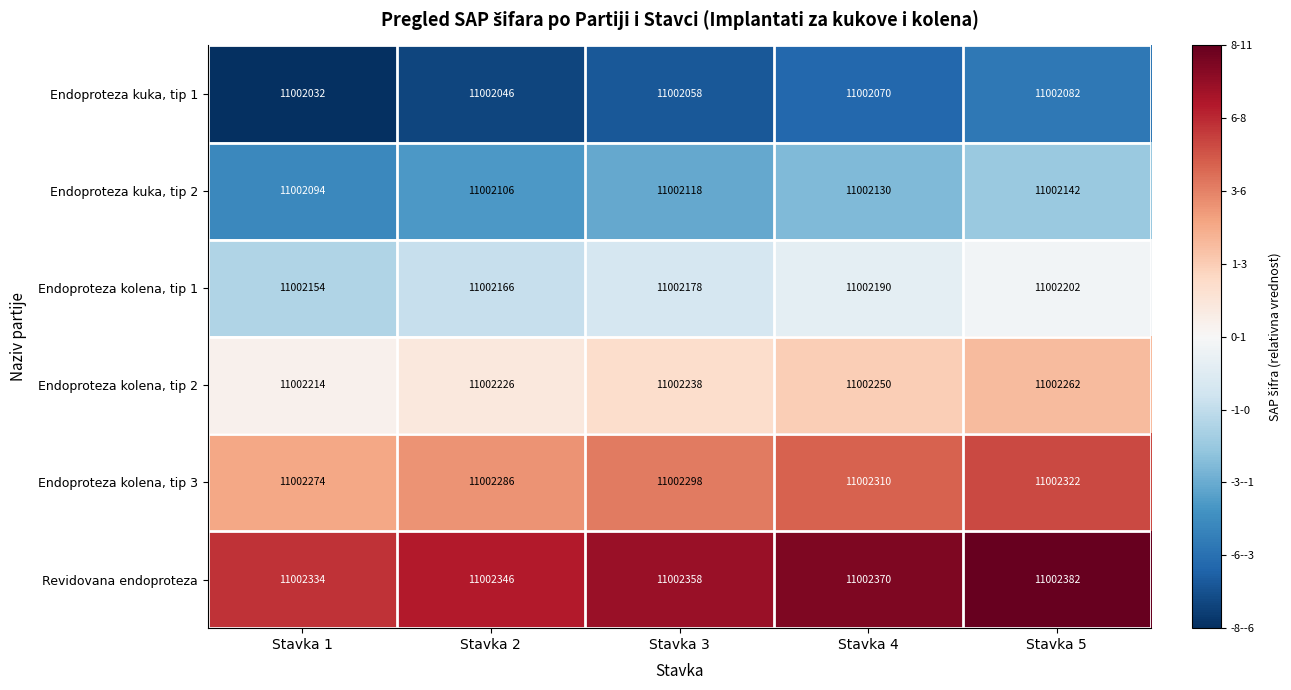

How many data points in Endoproteza kuka, tip 1 are less than 11002058?

2